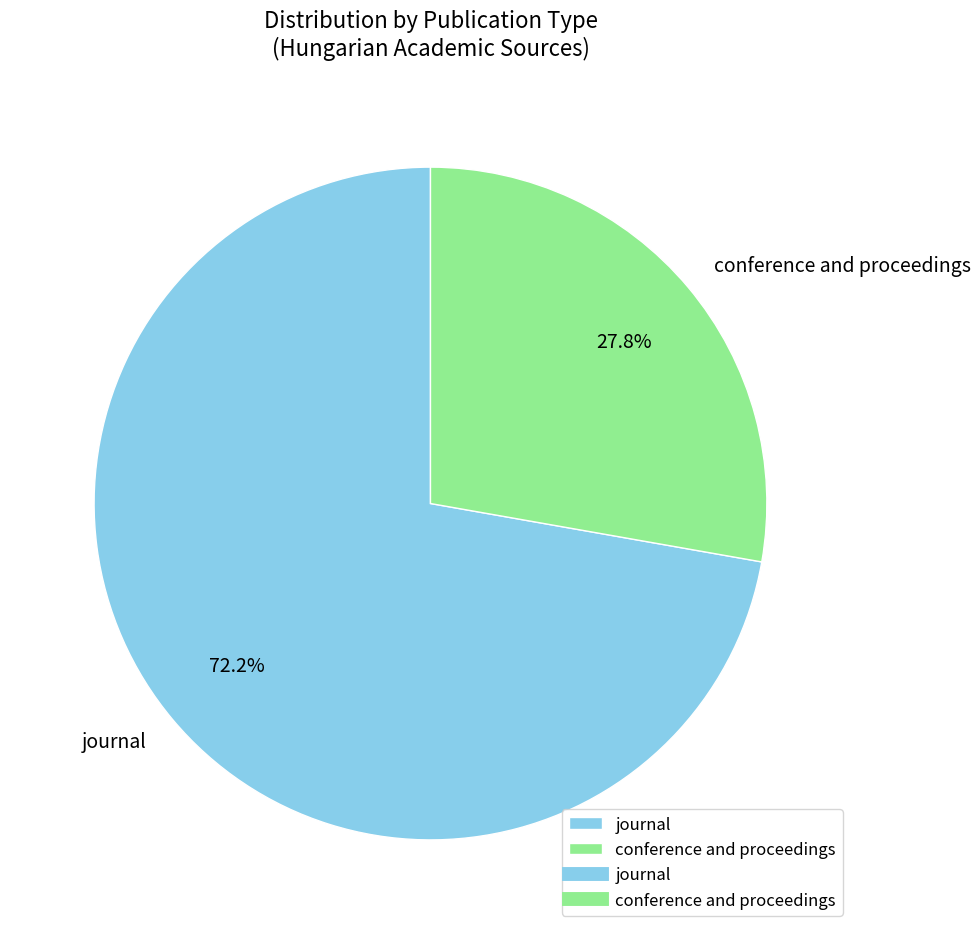

Is it true that journal is 72% of the pie?

True